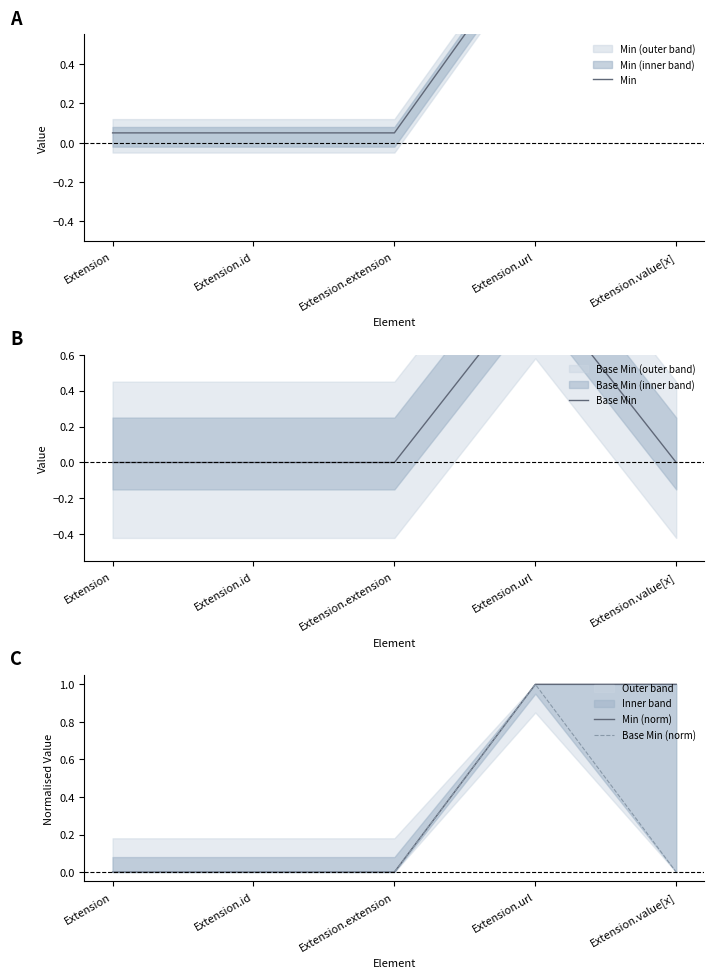

Is it true that Base Min equals 0.4 at Extension?

False